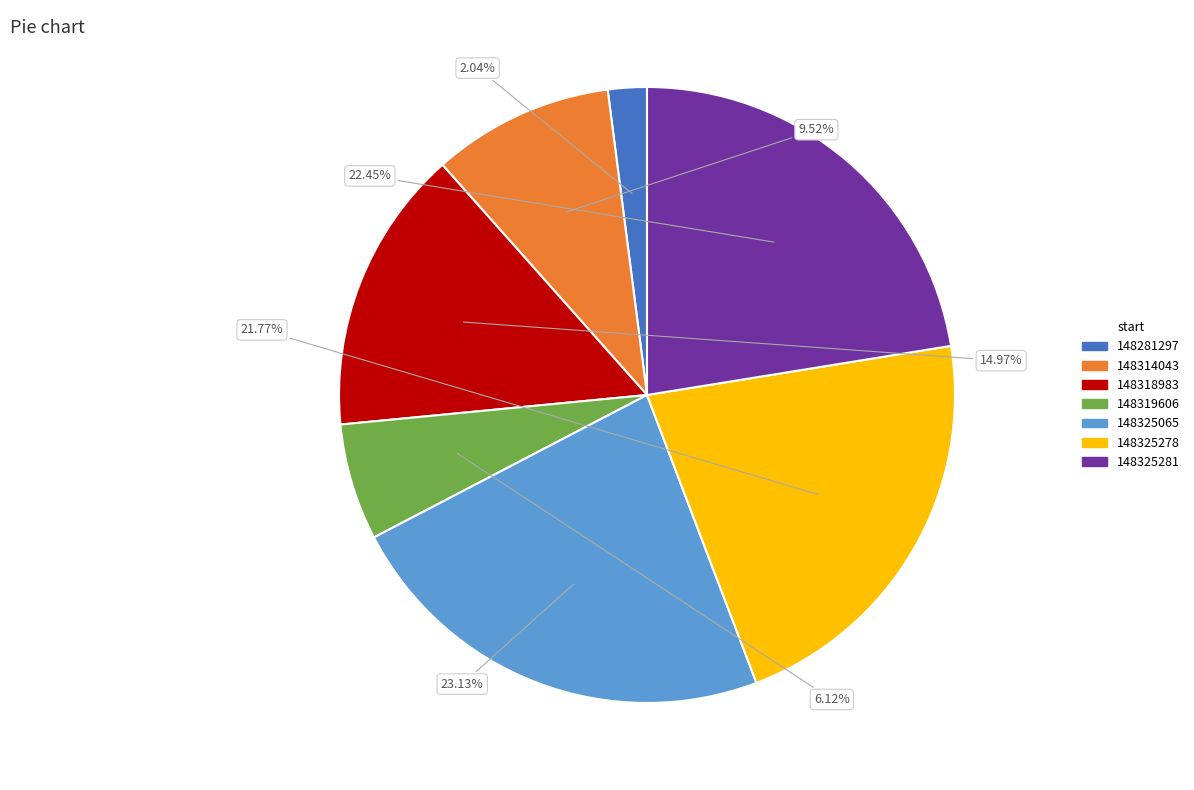

How many segments does this pie chart have?

7